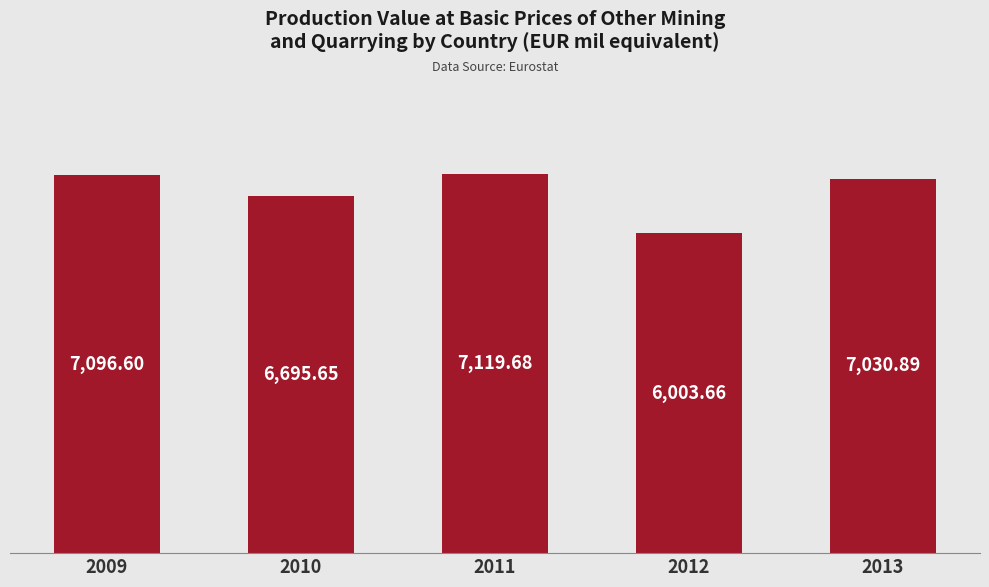

What is the change in value from 2010 to 2012?

-692.0